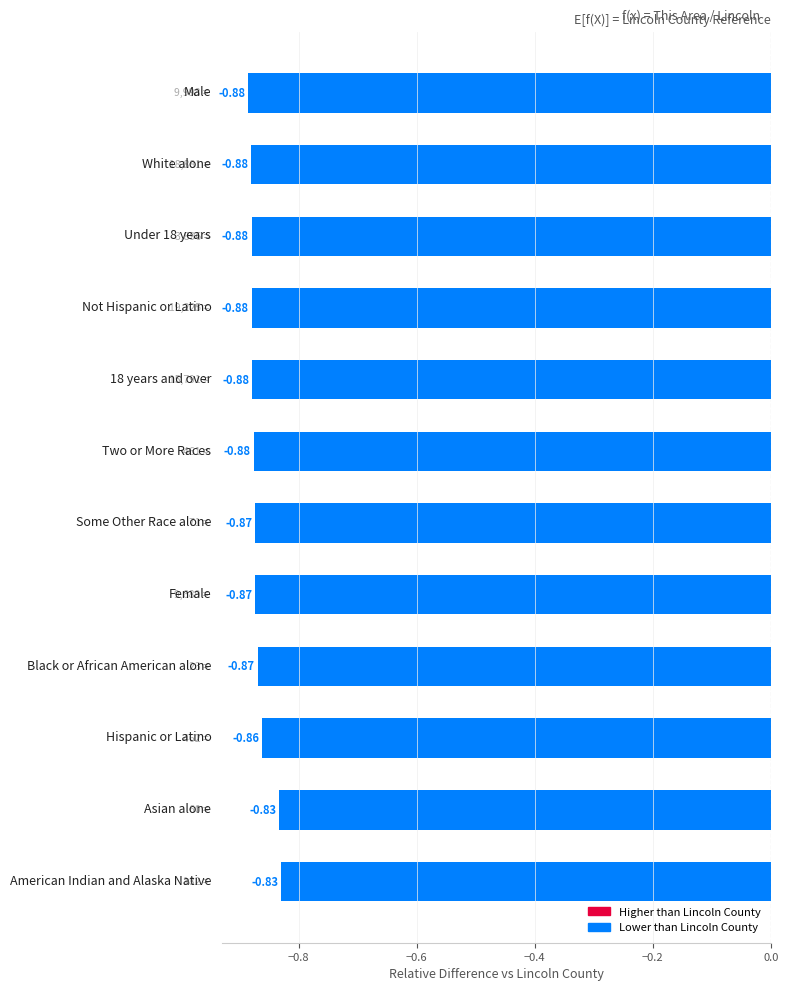

What is the sum of all values?

-10.4